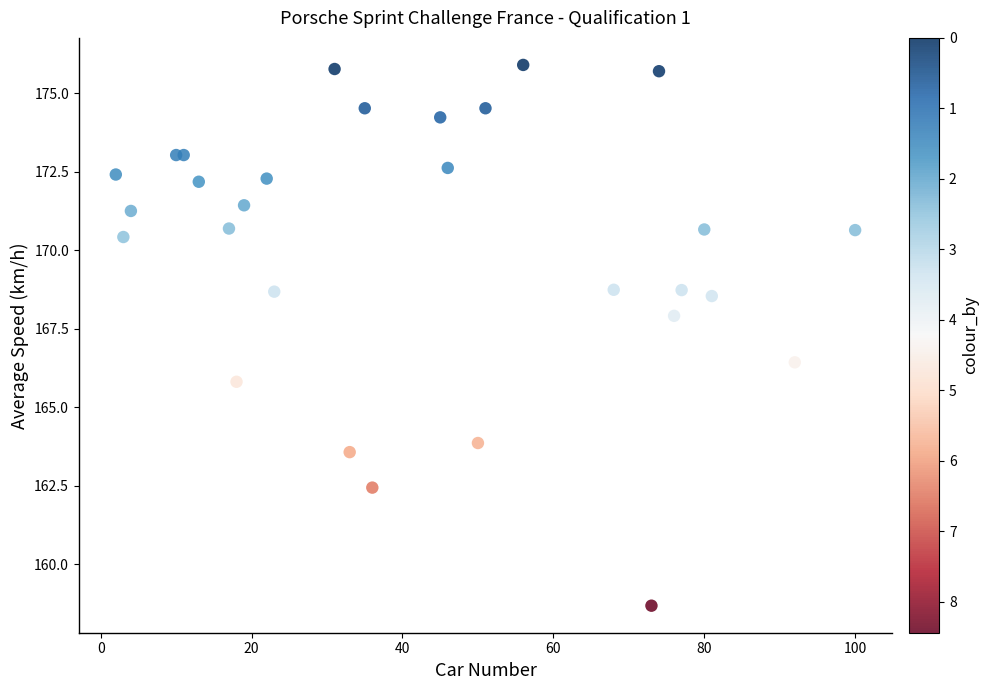

What Y value in the scatter plot is closest to 167?

166.4